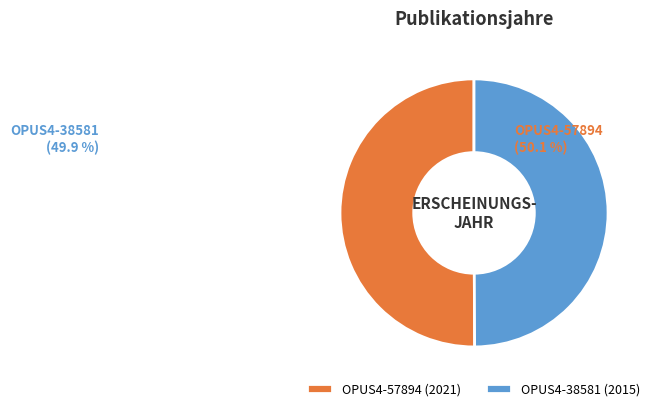

Is the sum of OPUS4-38581 and OPUS4-57894 greater than half?

Yes